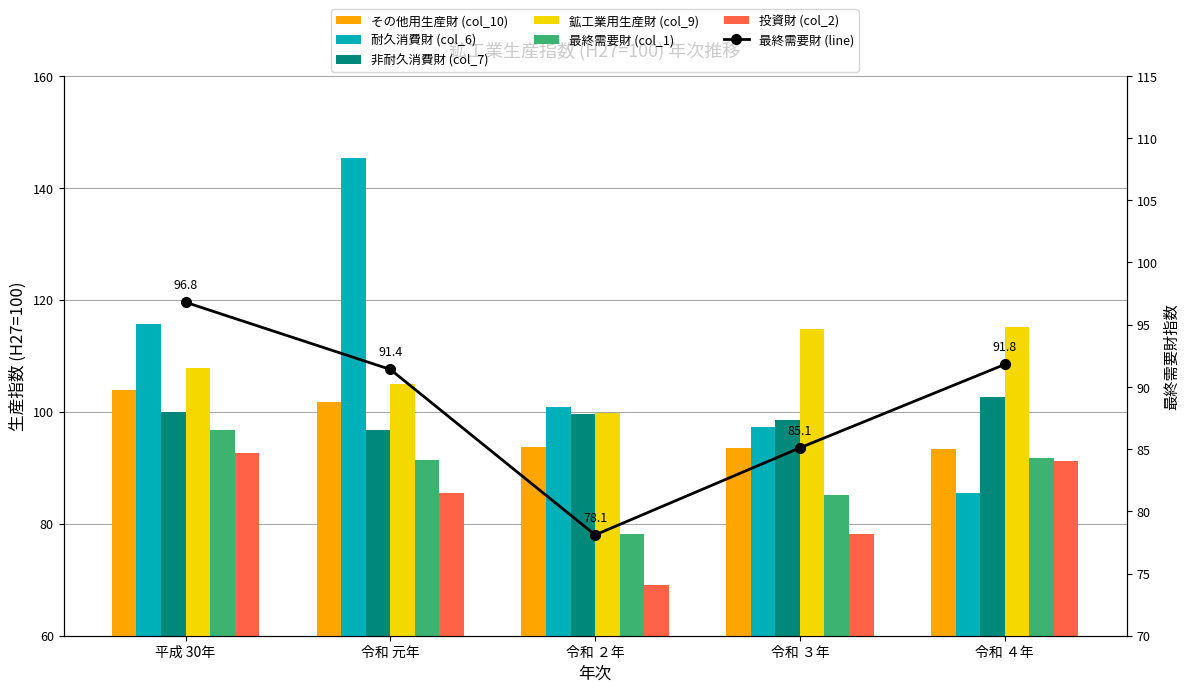

List the series in order of their peak value, highest first.

耐久消費財 (col_6), 鉱工業用生産財 (col_9), その他用生産財 (col_10), 非耐久消費財 (col_7), 最終需要財 (col_1), 投資財 (col_2)